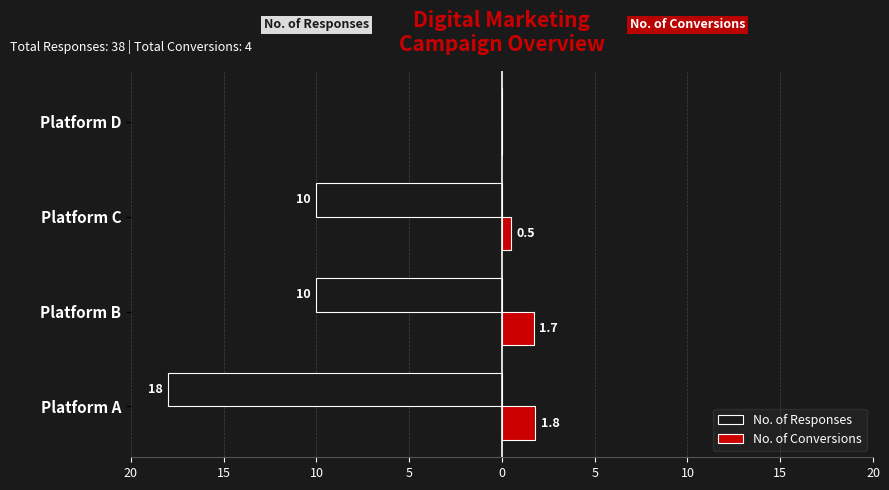

Reading left to right, transcribe all the data shown in this chart.

No. of Responses: -18.0	-10.0	-10.0	0.0
No. of Conversions: 1.8	1.7	0.5	0.0